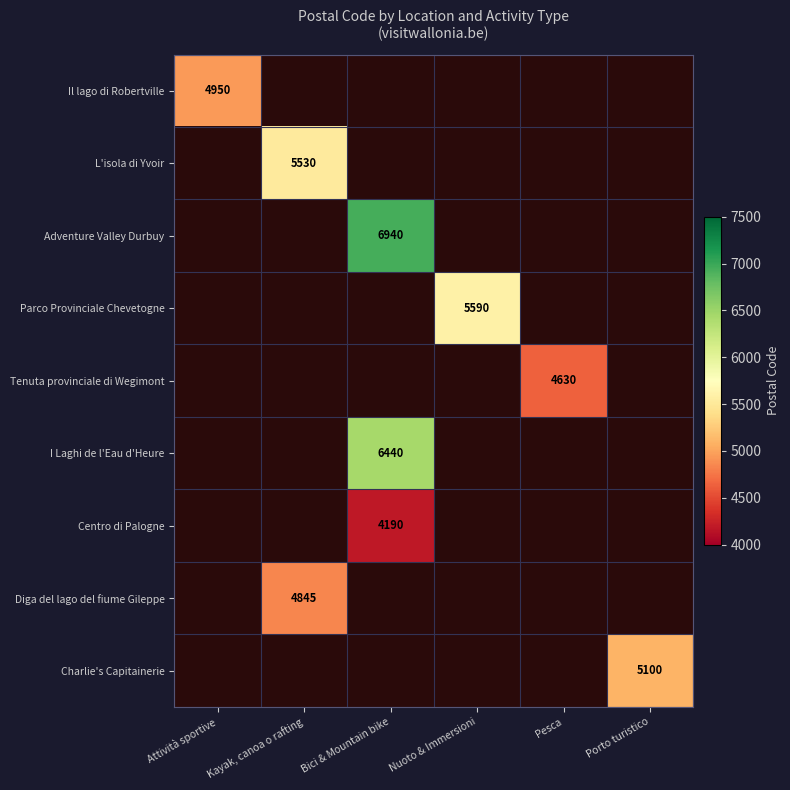

How many positive values does the L'isola di Yvoir series have?

1